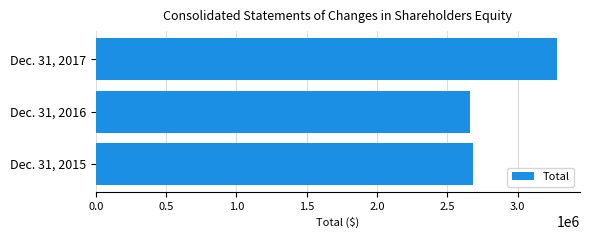

How many values are below 2679762?

1